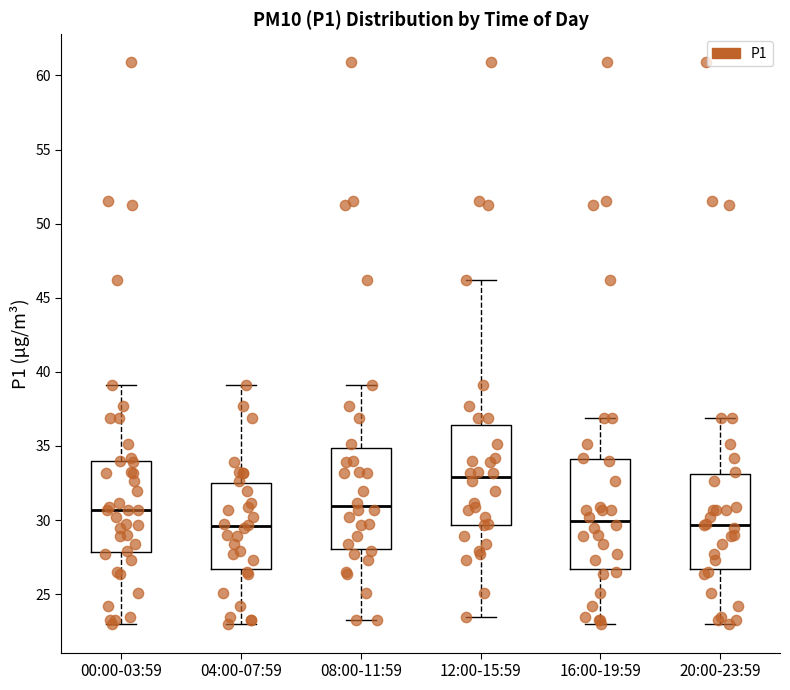

Reading left to right, read every box against the y-axis: the position of its median line, the range the box covers, and the ends of its whiskers. The values are not printed on the chart, so give them approximately, as read against the axis.

00:00-03:59: median 30.5, box 28.0 to 34.0, whiskers 23.0 to 39.0
04:00-07:59: median 29.5, box 26.5 to 32.5, whiskers 23.0 to 39.0
08:00-11:59: median 31.0, box 28.0 to 35.0, whiskers 23.5 to 39.0
12:00-15:59: median 33.0, box 29.5 to 36.5, whiskers 23.5 to 46.0
16:00-19:59: median 30.0, box 26.5 to 34.0, whiskers 23.0 to 37.0
20:00-23:59: median 29.5, box 26.5 to 33.0, whiskers 23.0 to 37.0